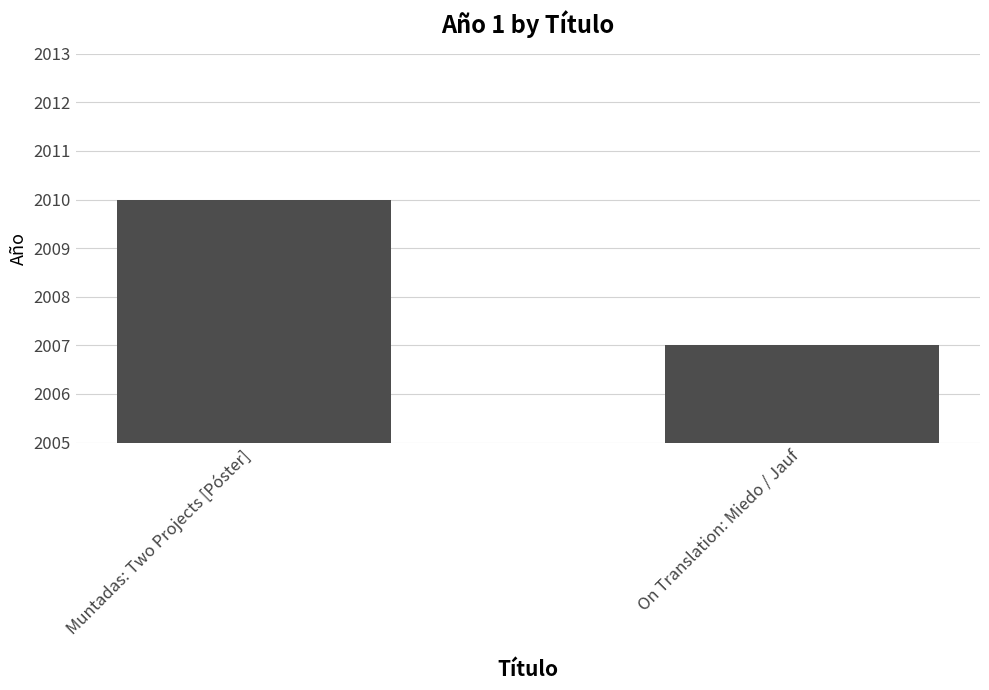

The chart shows a value of 3224 at On Translation: Miedo / Jauf. True or false?

False